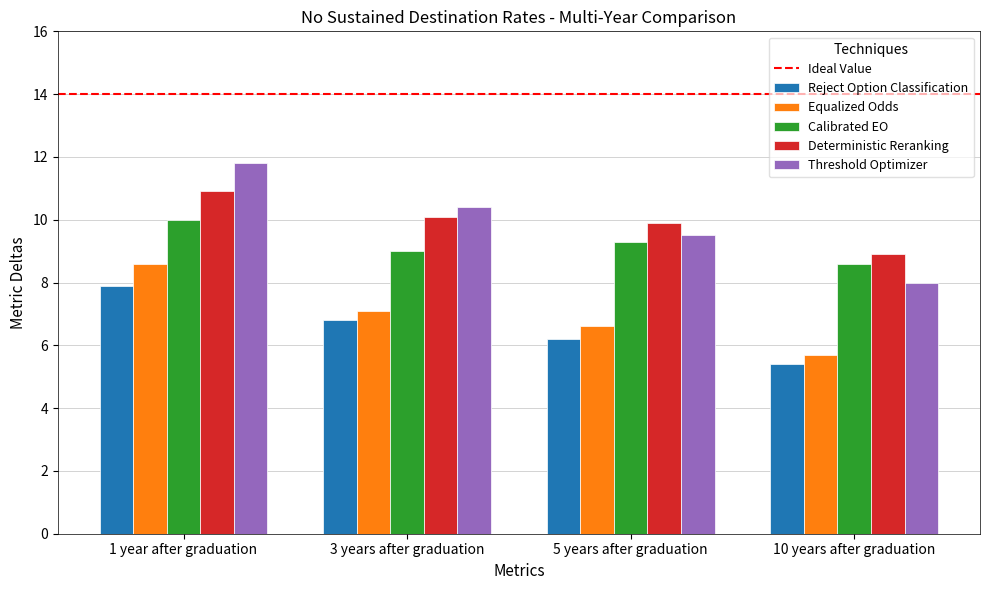

How many series are shown in this chart?

5